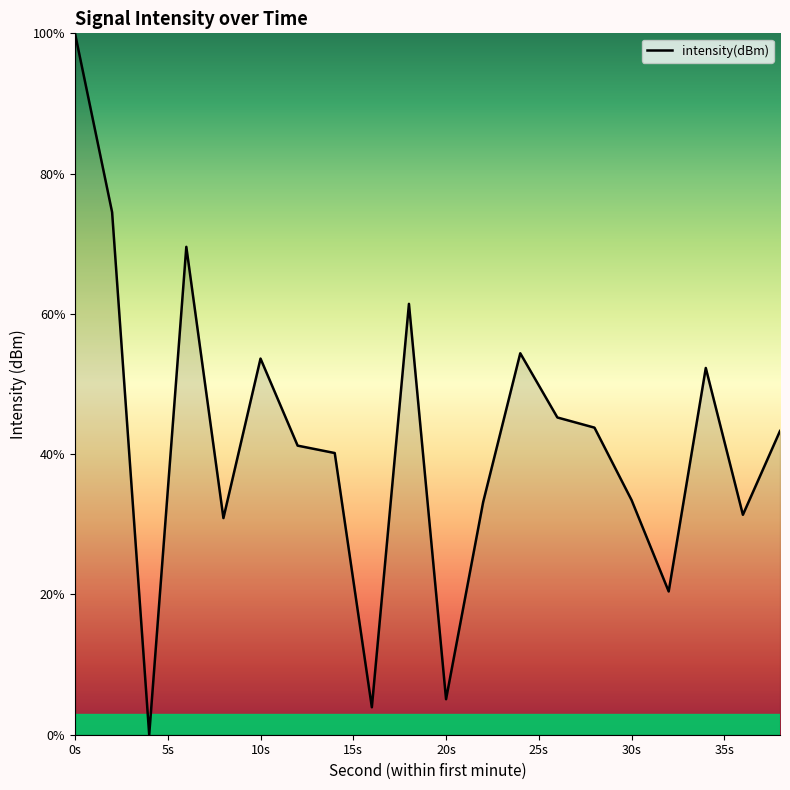

What is the average value?

41.9